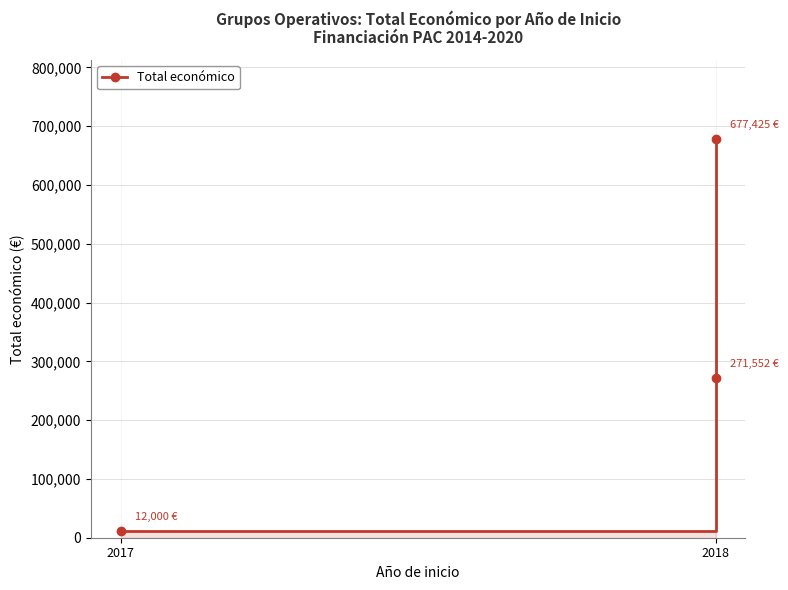

Is it true that the value at 2017 is 5753?

False